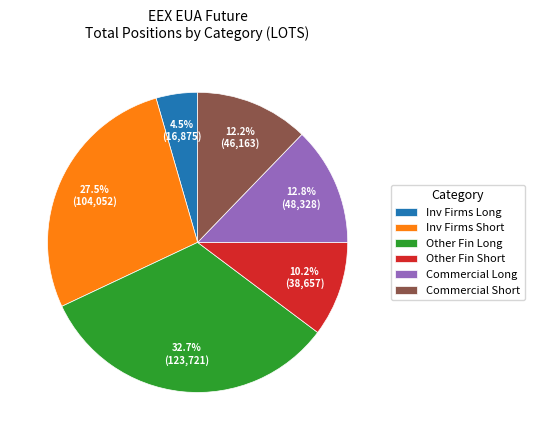

Combined, do Inv Firms Short and Inv Firms Long account for over 50%?

No